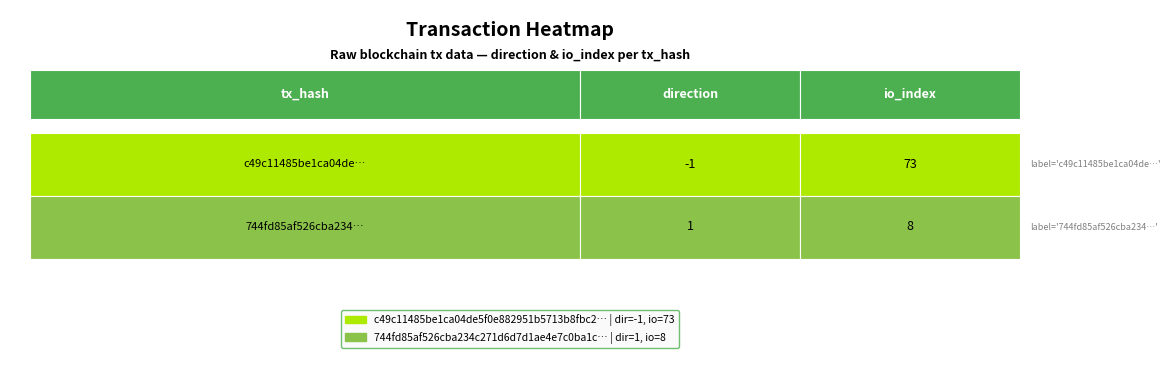

What is the average value of the c49c11485be1ca04de5f0e882951b5713b8fbc2 series?

36